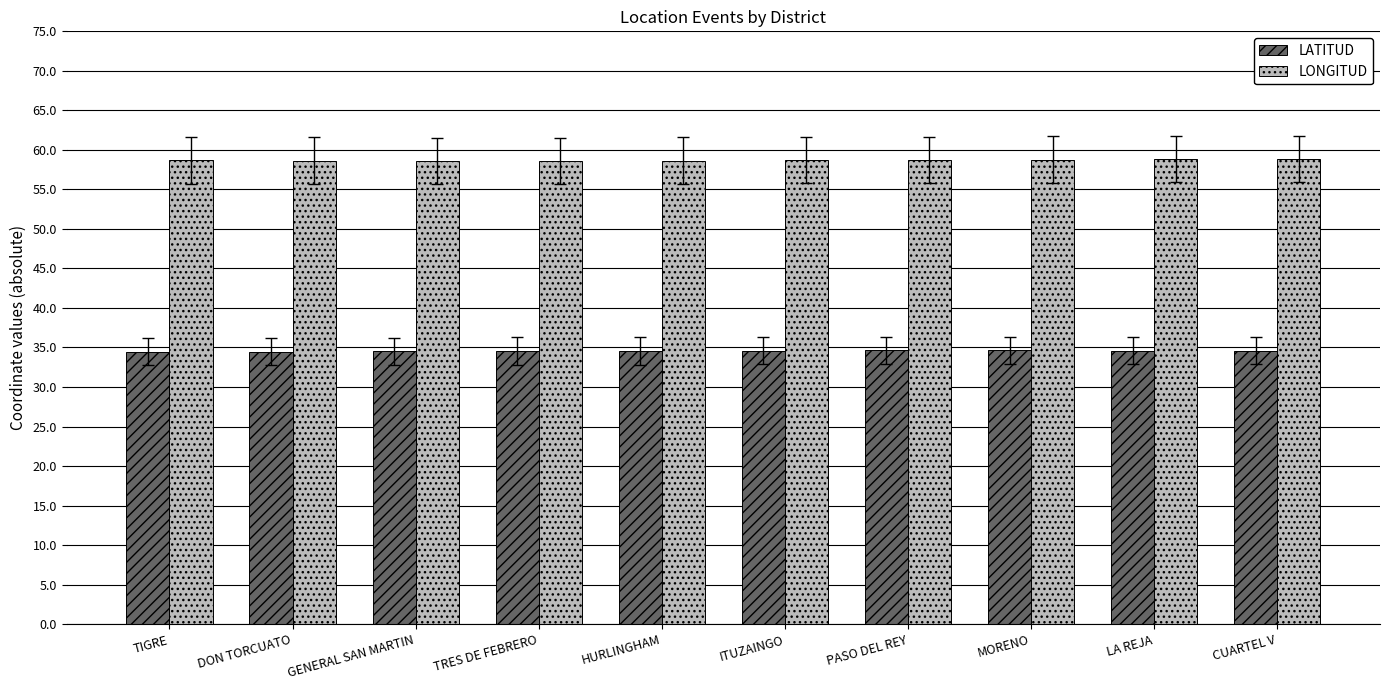

What is the maximum value for LATITUD?

34.6